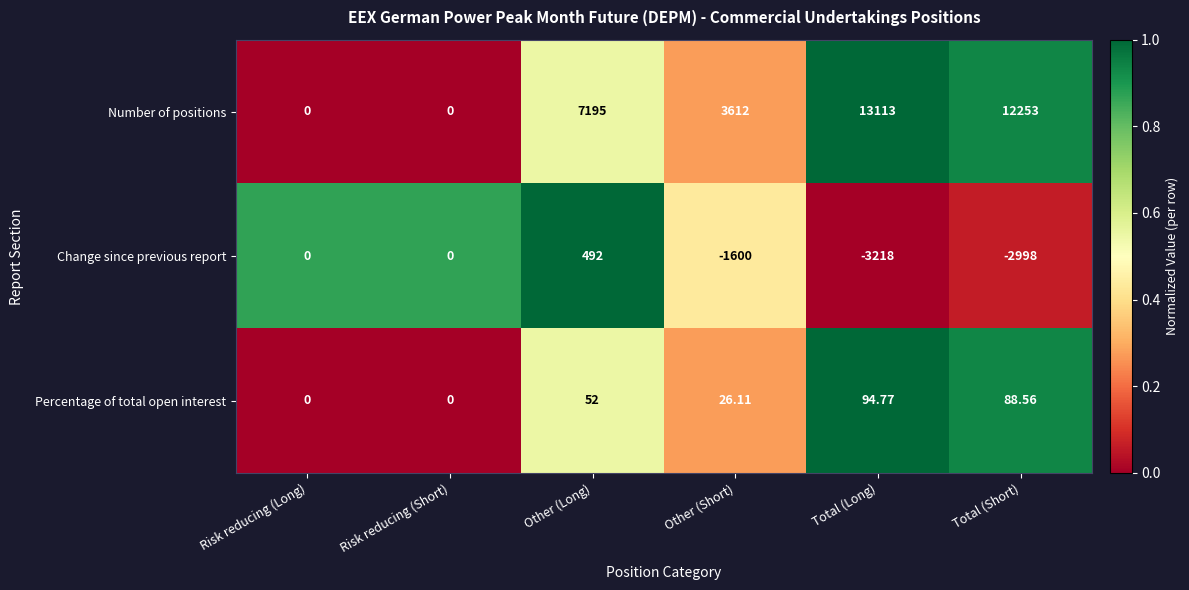

Is the value of Percentage of total open interest at Total (Long) greater than the value of Change since previous report at Other (Long)?

No